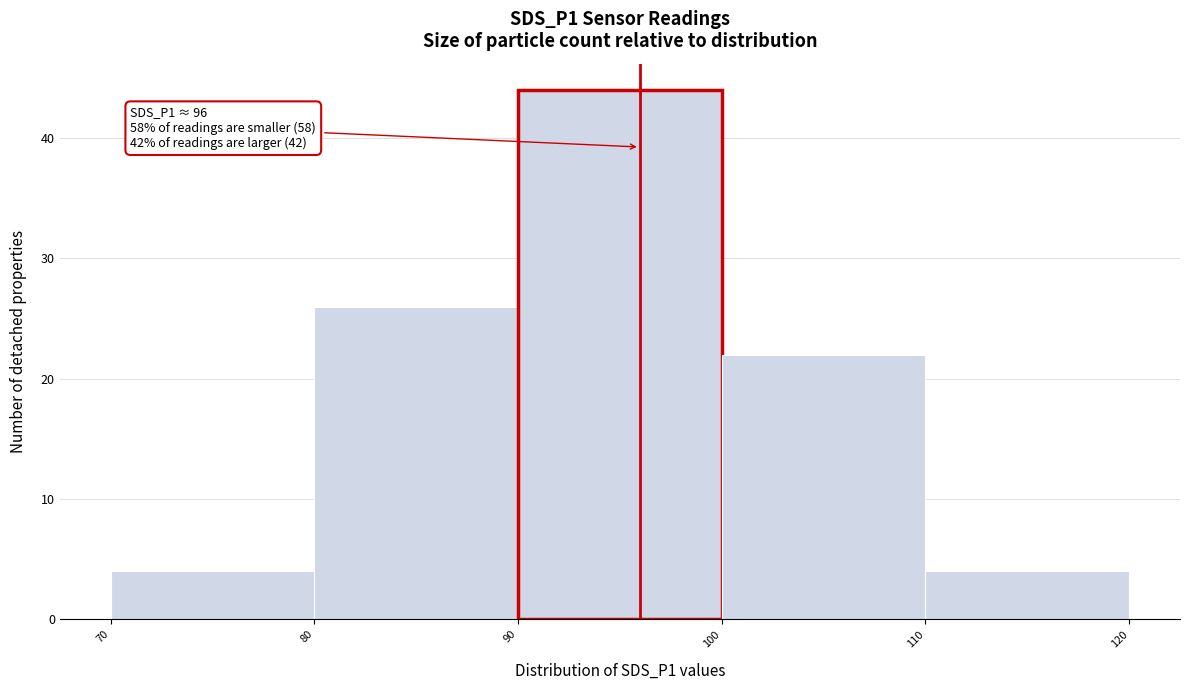

Which range on the x-axis has the tallest bar?

90 to 100